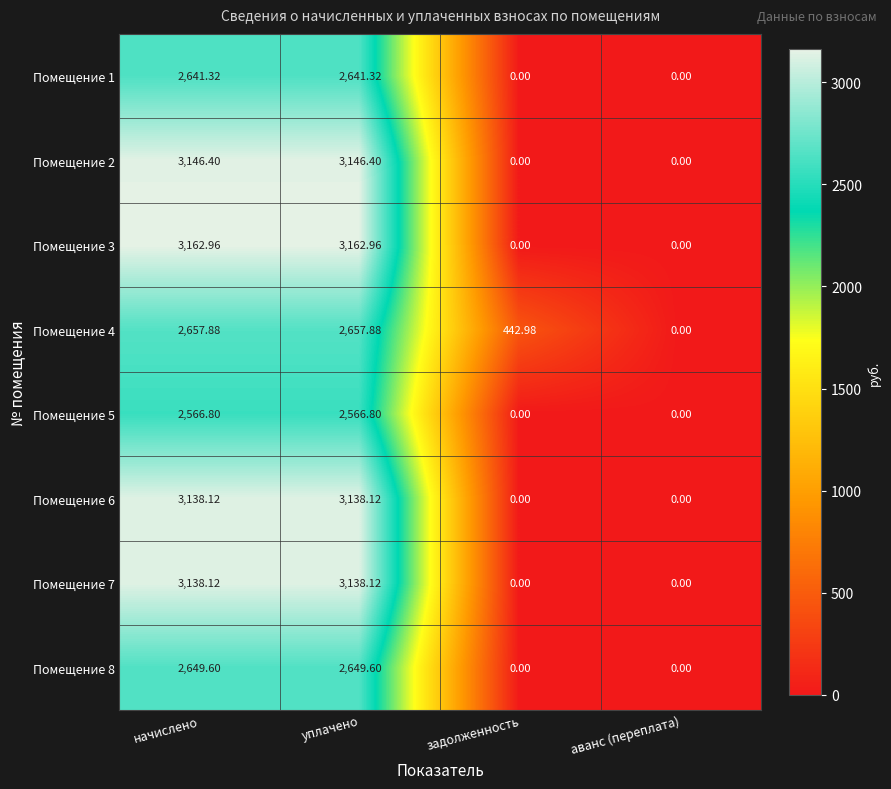

Which series has the largest total across all categories?

Помещение 3